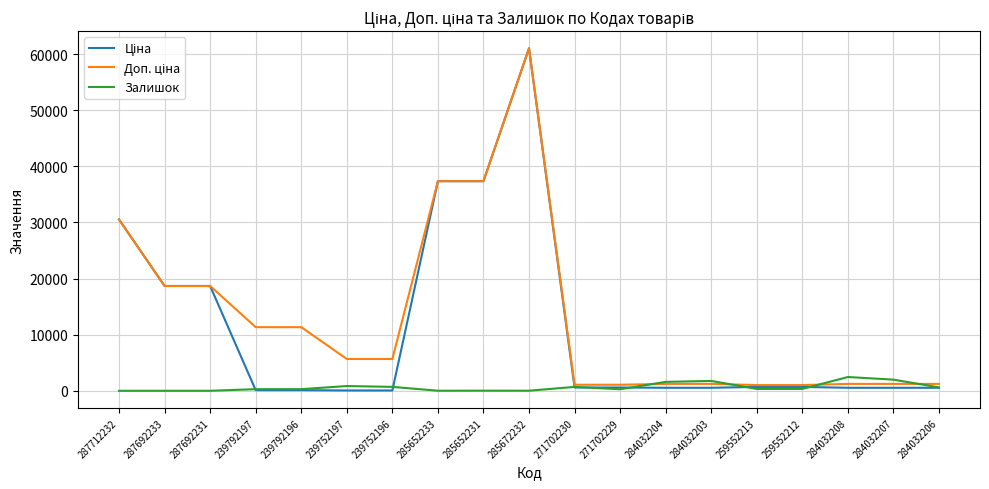

Read the Залишок value at 284032207.

1986.0